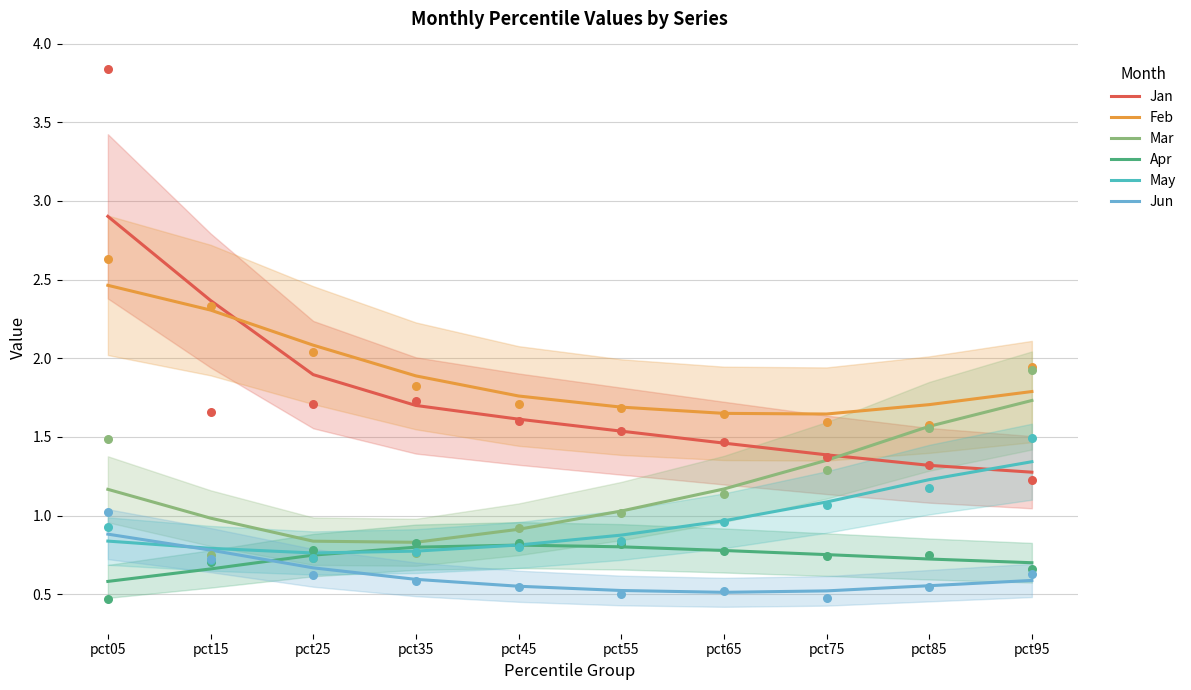

At which category is the sum across all series the highest?

pct05